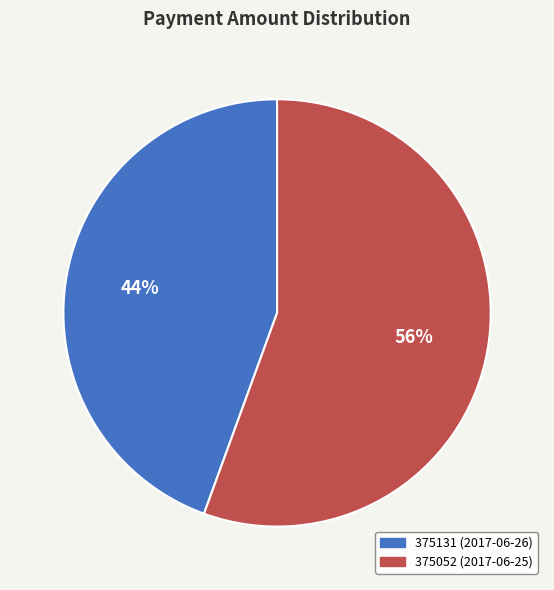

How many slices are in this pie chart?

2